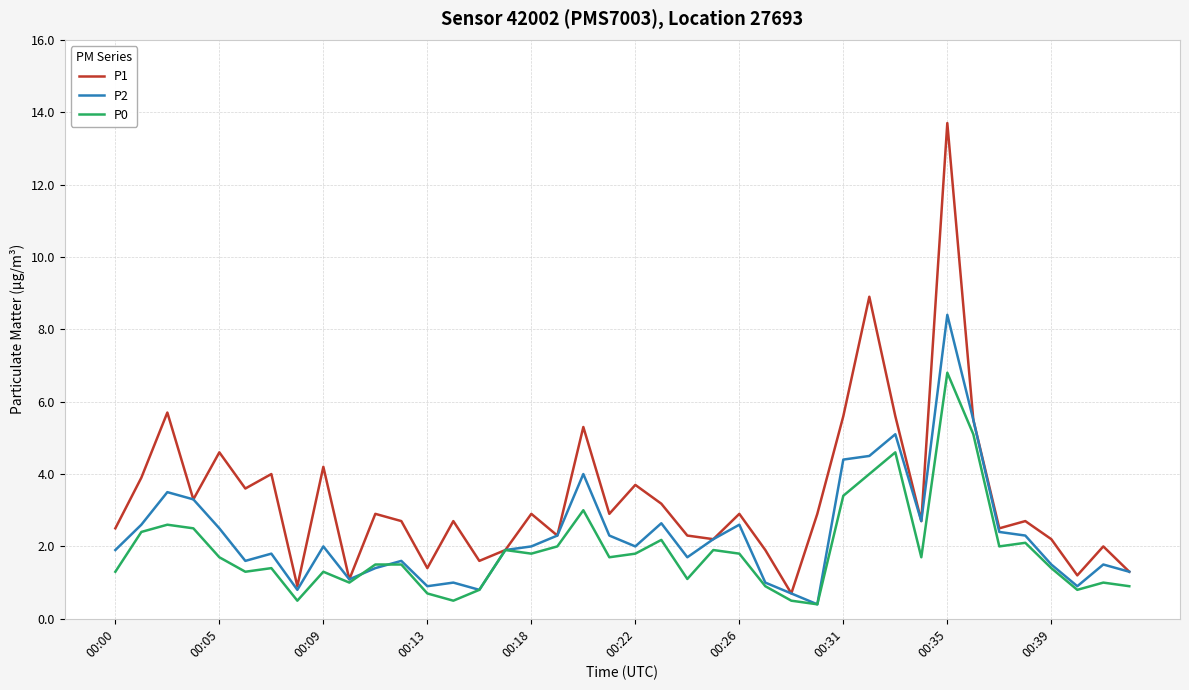

Rank the series by their maximum value, from highest to lowest.

P1, P2, P0